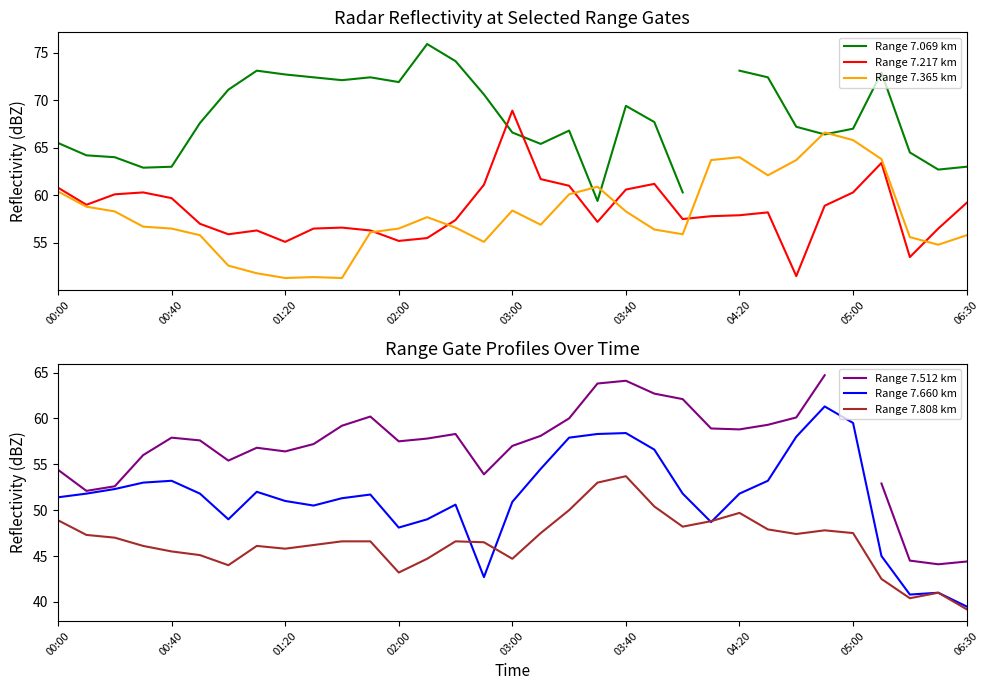

How many lines are shown in the chart?

6